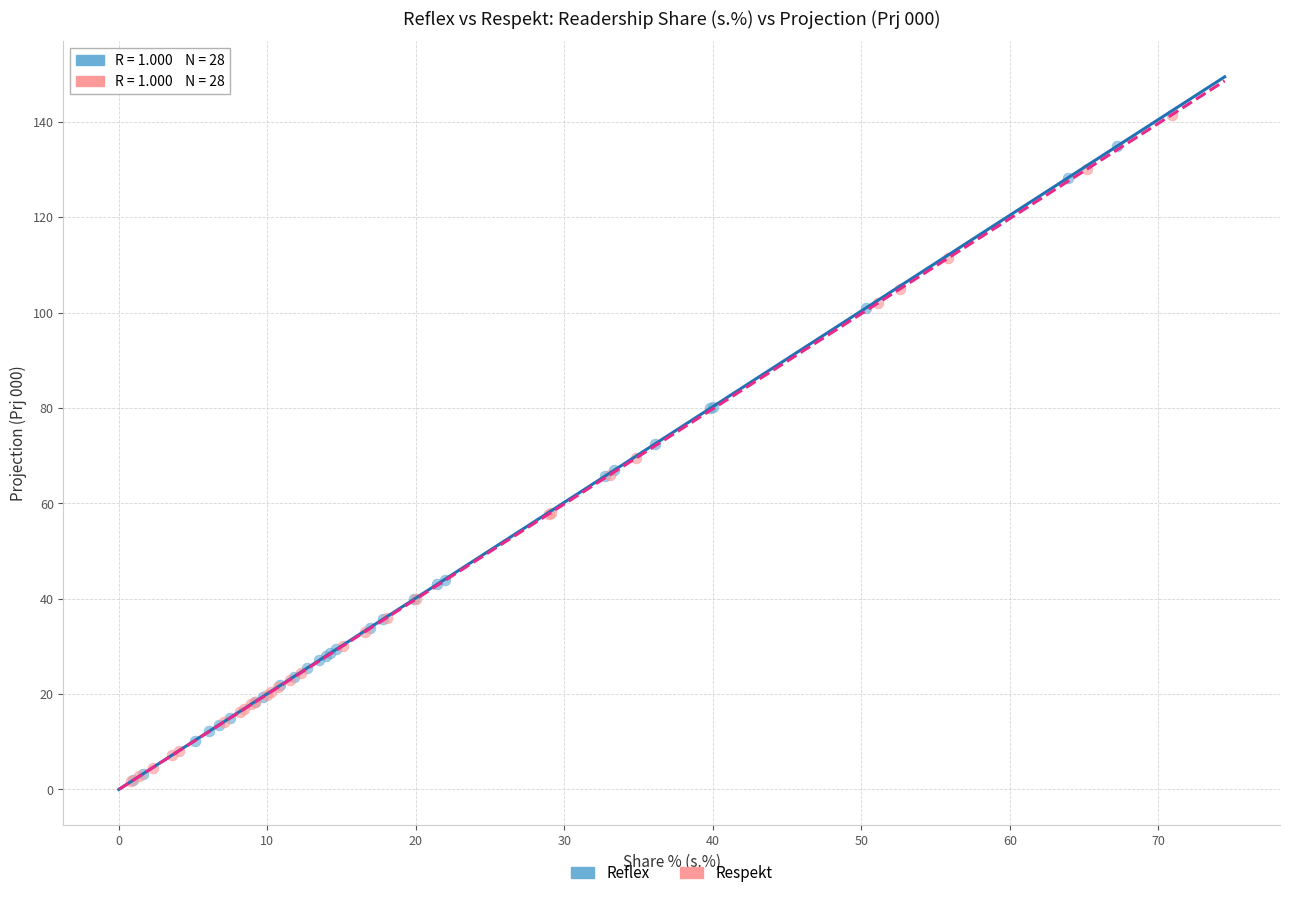

Which series contains the highest Y value?

Respekt